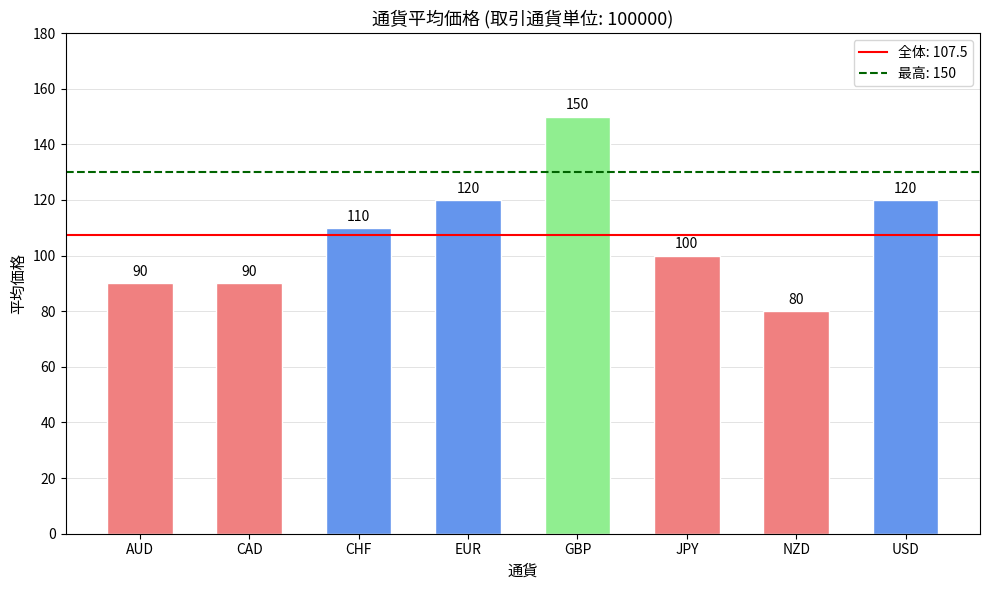

What is the label of the 1st bar from the right?

USD